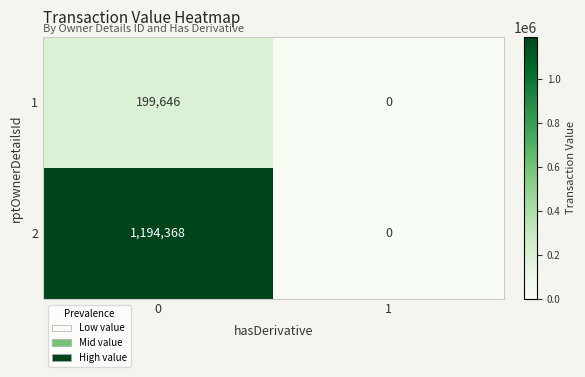

What is the sum of the 2 values at 0 and 1?

1194368